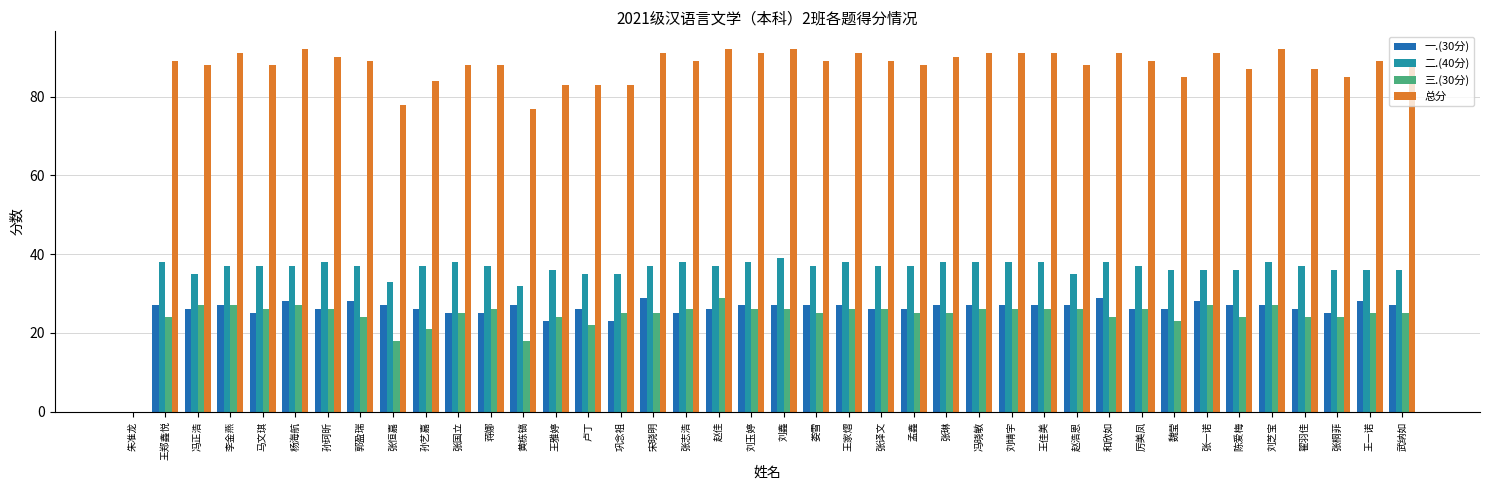

How many groups of bars are there?

40